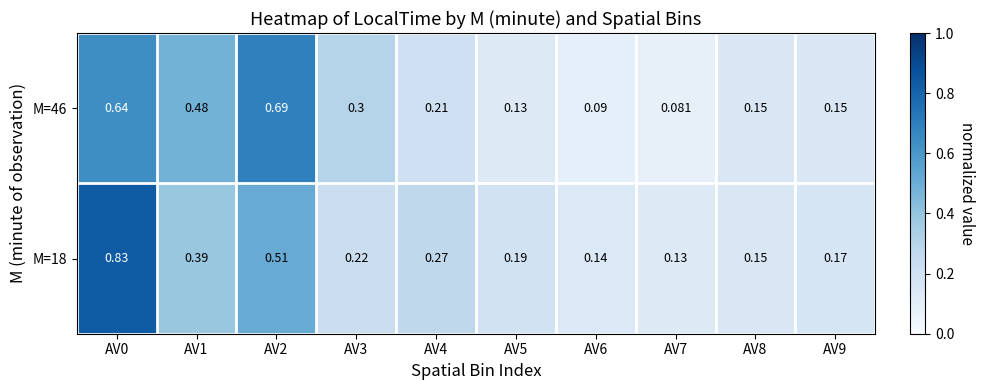

Which series changed the most between AV1 and AV9?

M=46